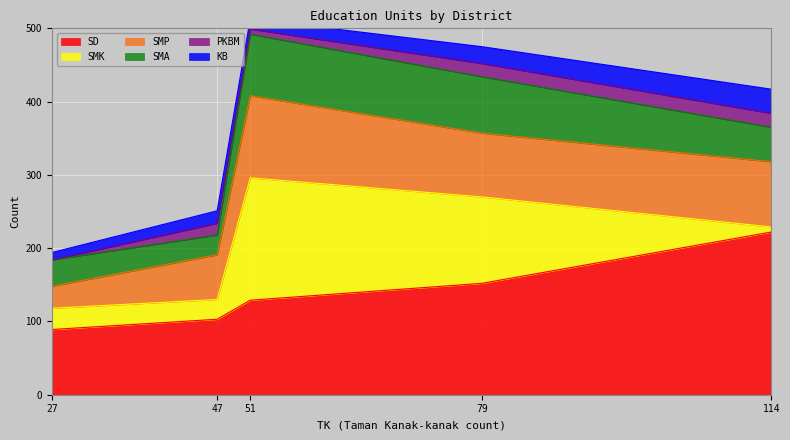

True or false: SD has a value of 129 at 51.

True